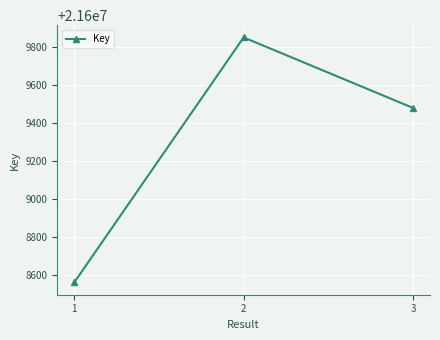

The chart shows a value of 21608562 at 1. True or false?

True